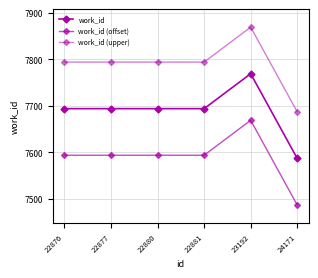

What is the value of the work_id point at the 2nd from the left?

7694